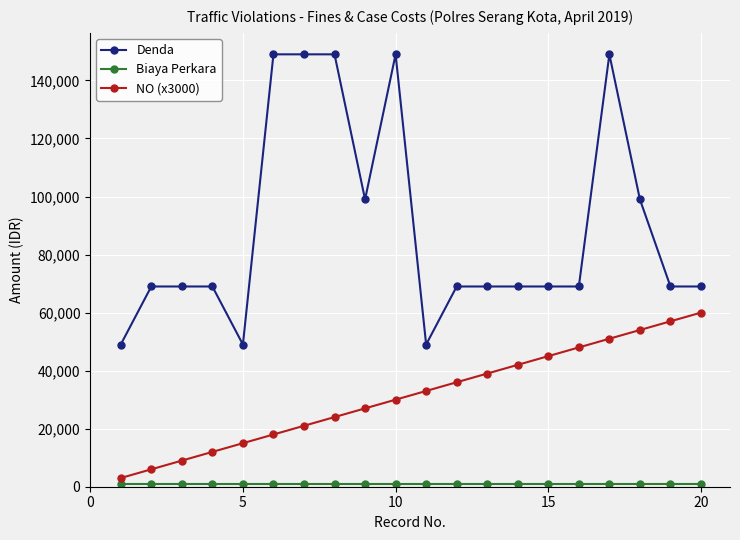

Which series has the largest range (max minus min)?

Denda